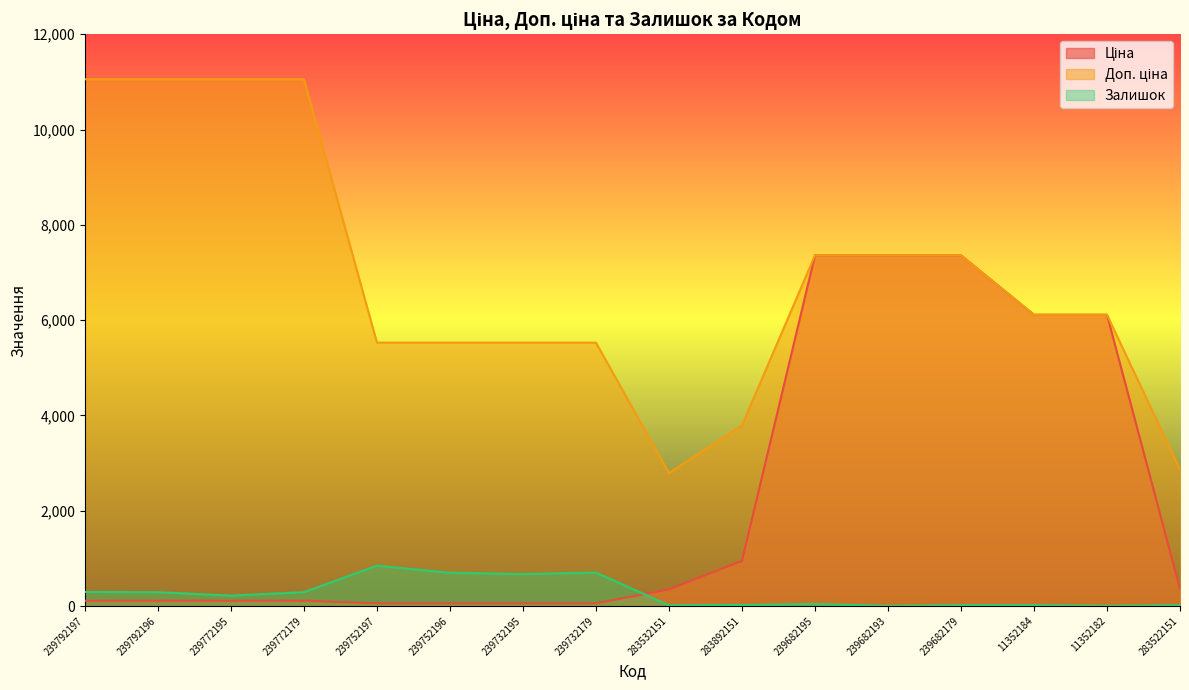

How many lines are shown in the chart?

3